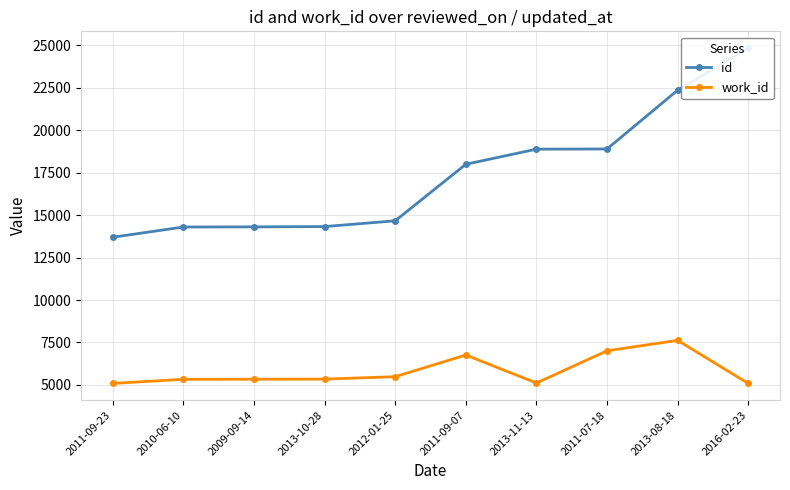

What is the average value of the work_id series?

5817